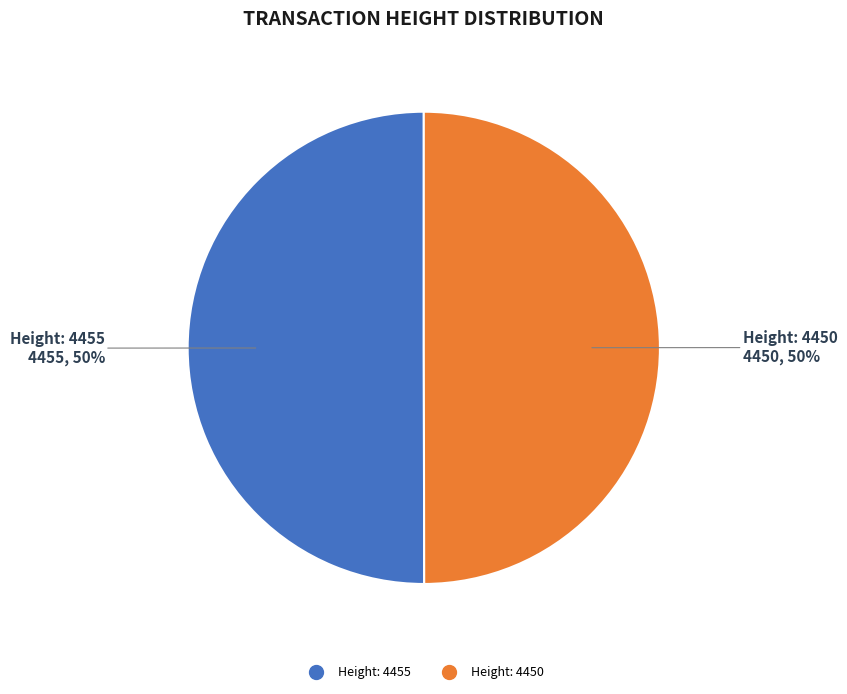

What is the ratio of the value at Height: 4455 to the value at Height: 4450?

1.0